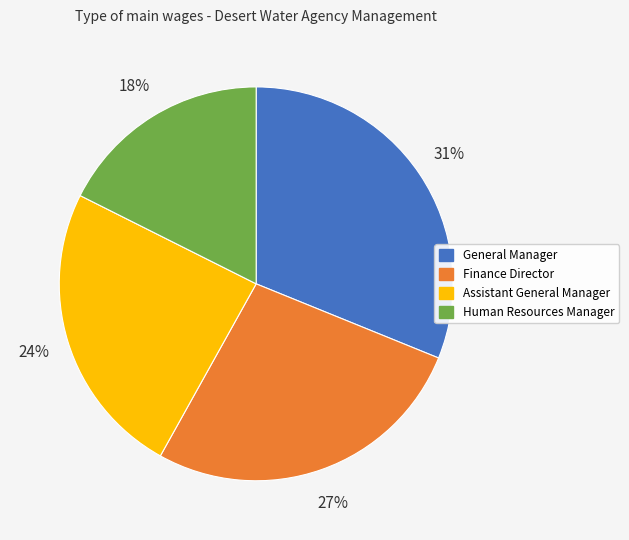

Does any single category account for the majority?

No